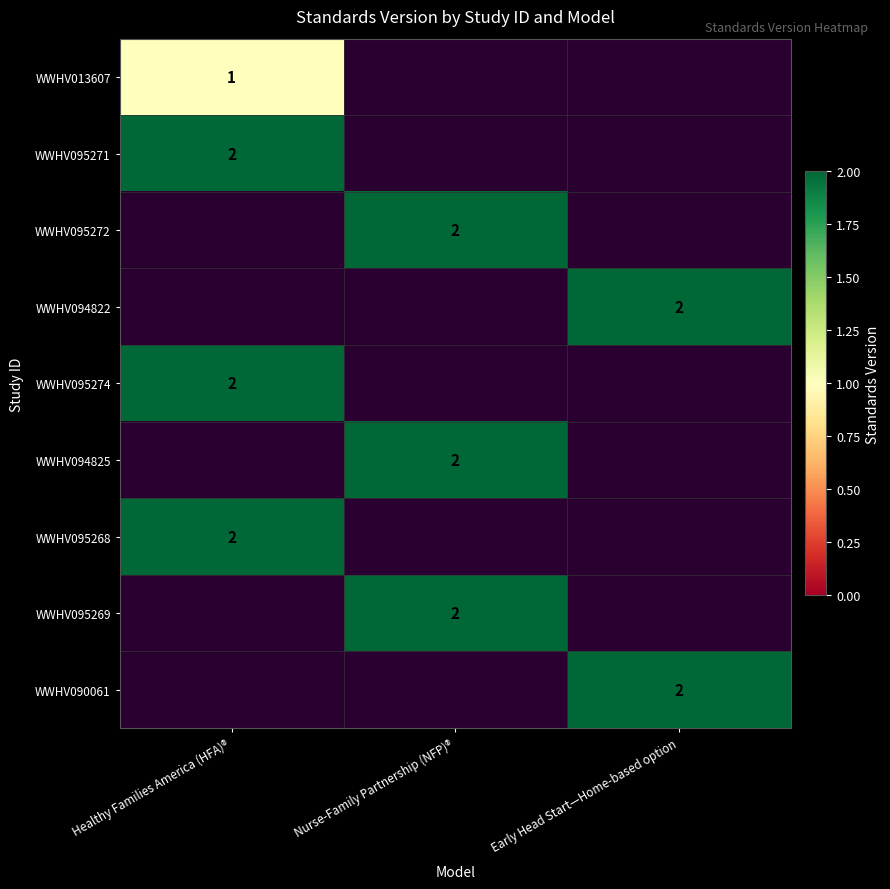

Which has a higher value, Healthy Families America (HFA)® or Early Head Start—Home-based option?

Early Head Start—Home-based option